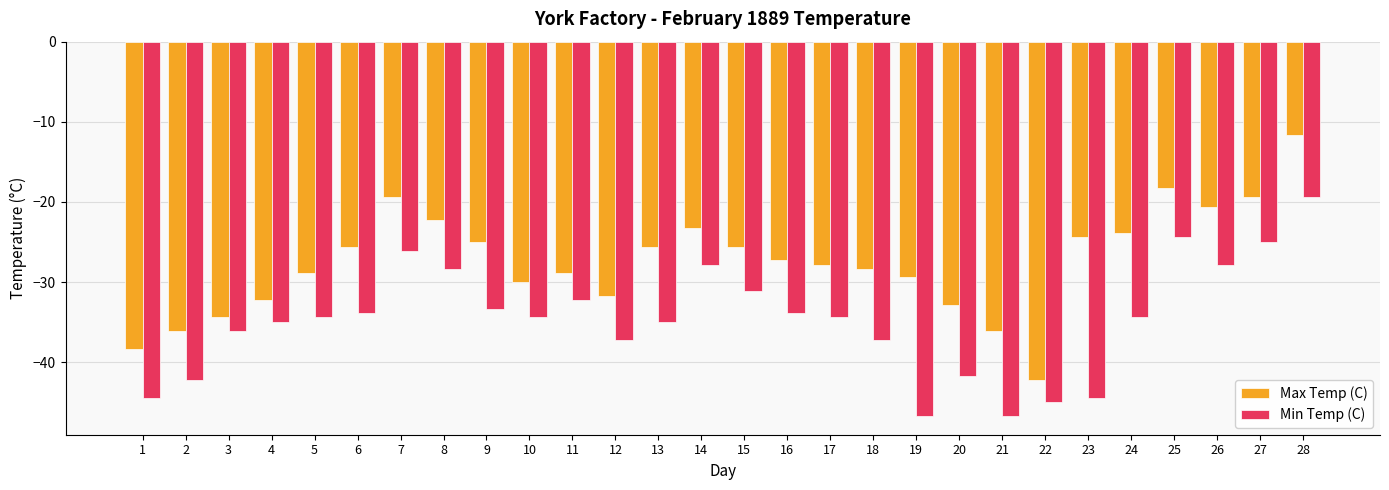

Are the bars horizontal?

No